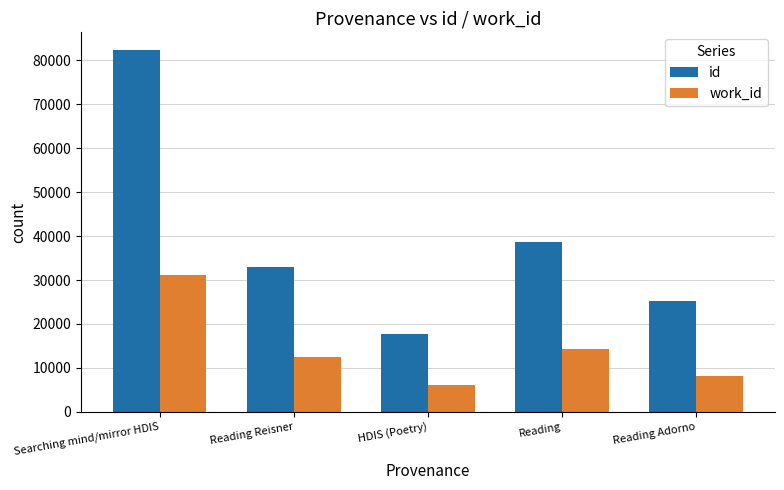

Rank the series by their maximum value, from lowest to highest.

work_id, id